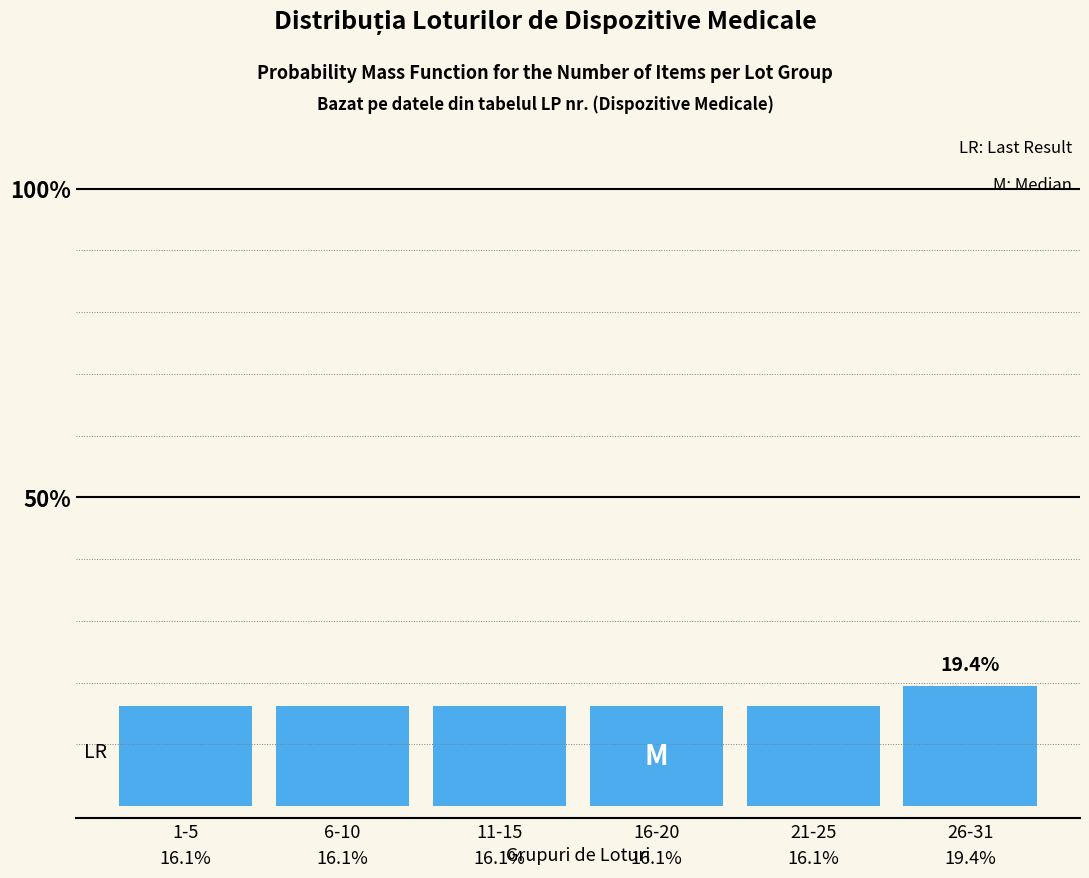

Does the chart contain any negative values?

No